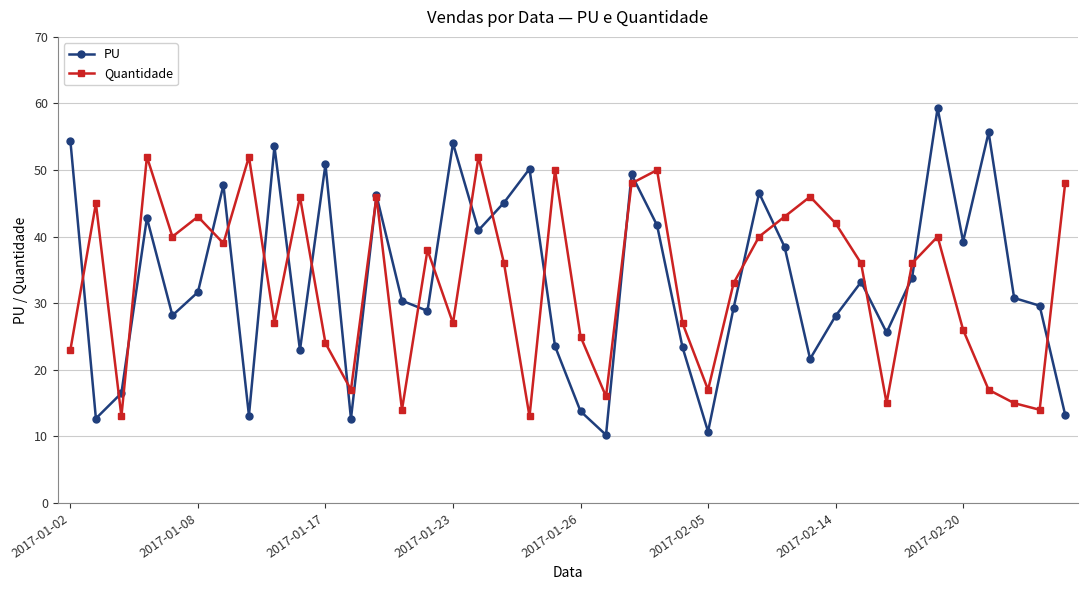

List the series in order of their peak value, highest first.

PU, Quantidade